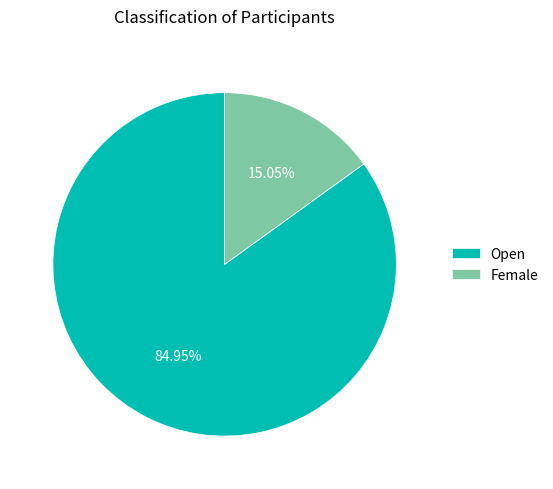

Combined, do Open and Female account for over 50%?

Yes